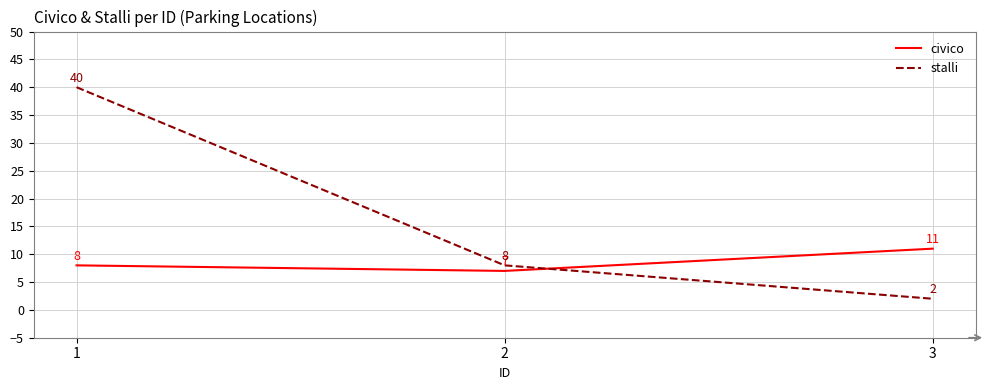

The value of civico at 3 is 20. True or false?

False